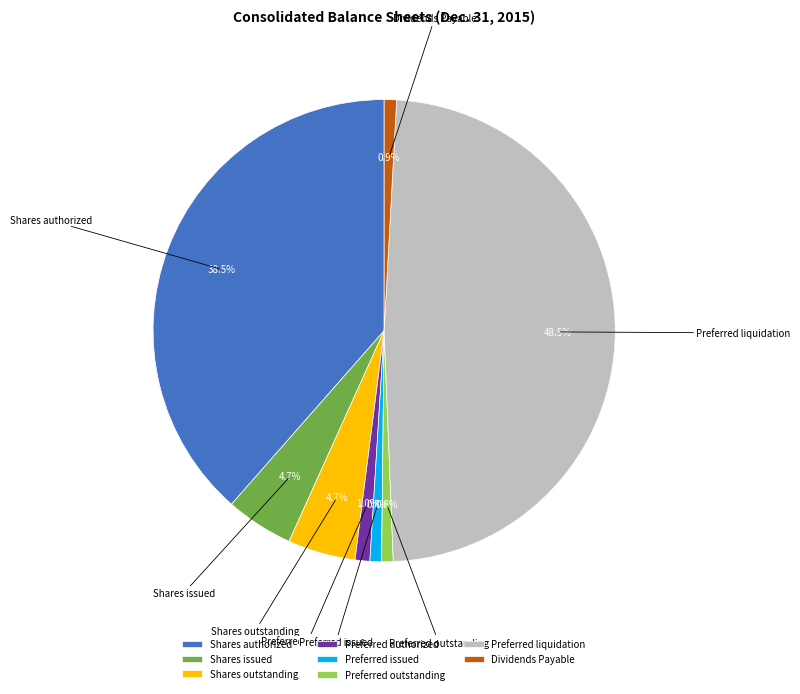

Combined, do Shares outstanding and Dividends Payable account for over 50%?

No